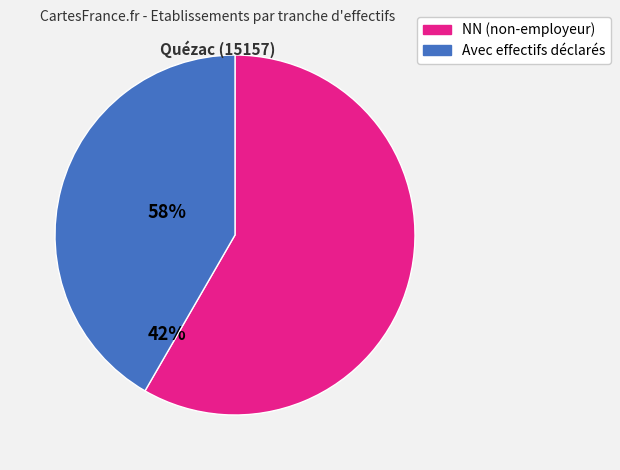

How many slices are in this pie chart?

2